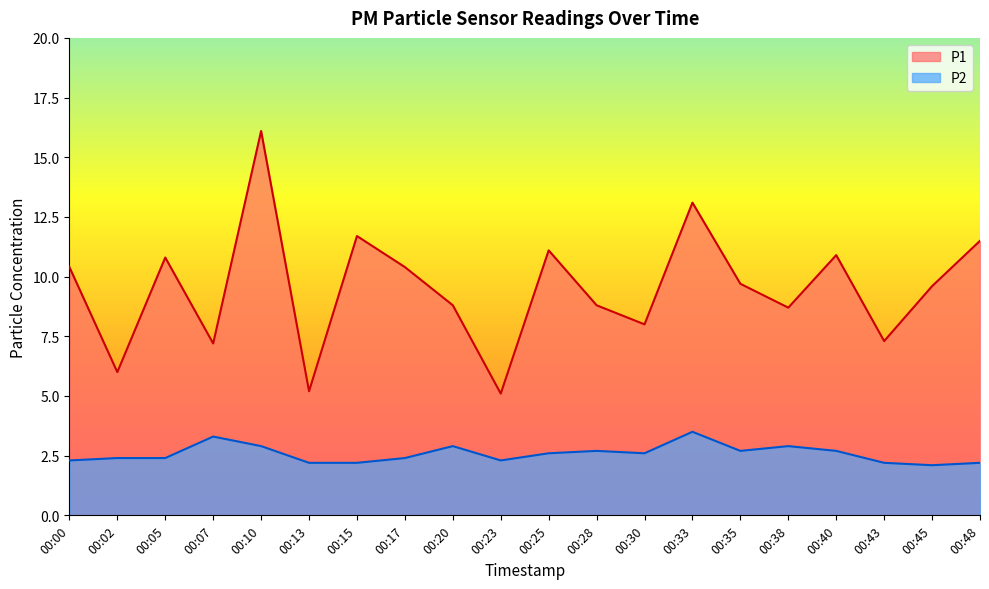

What is the sum of the P2 values at 00:10 and 00:00?

5.2